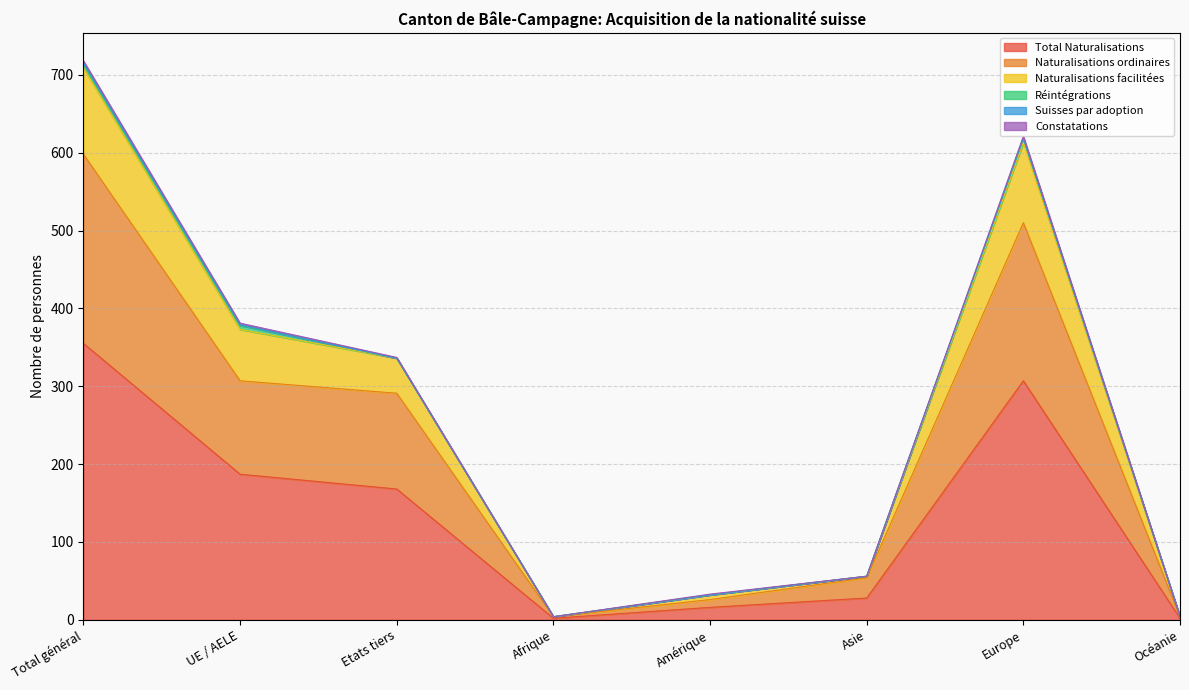

The value of Total Naturalisations at Total général is 355. True or false?

True